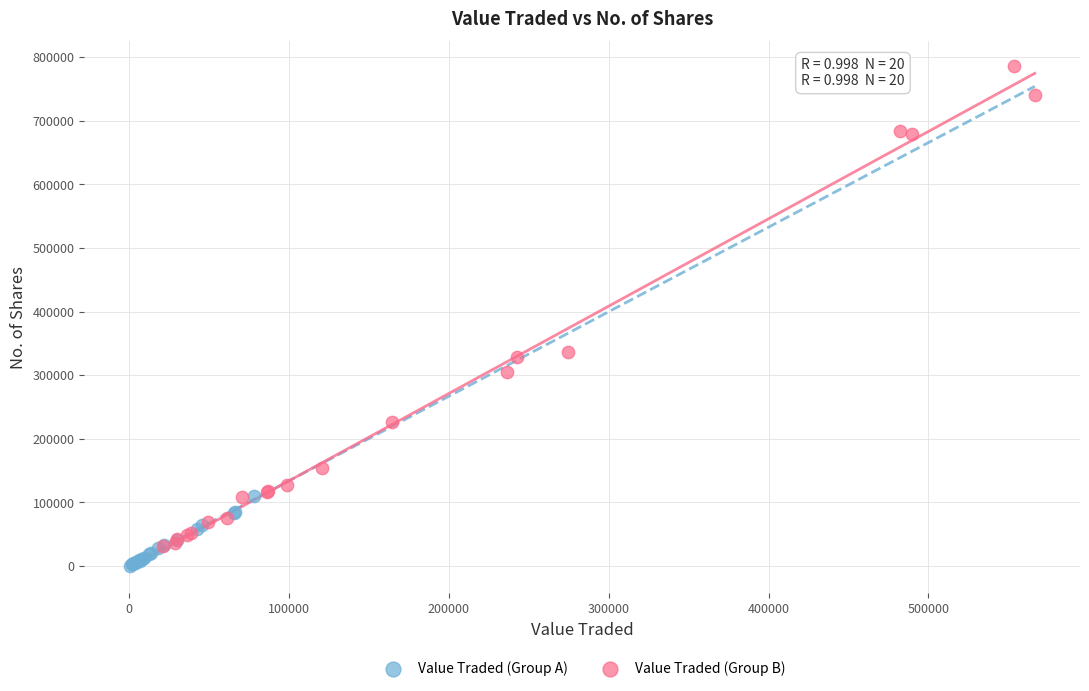

Which series has the largest Y range (max minus min)?

Value Traded (Group B)